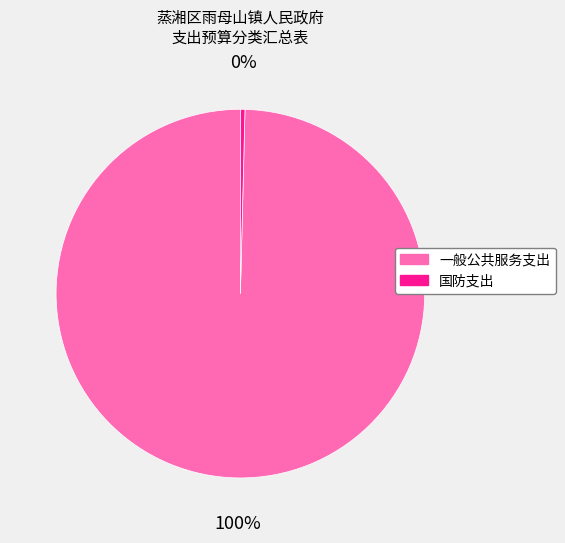

Which slice is the largest?

一般公共服务支出